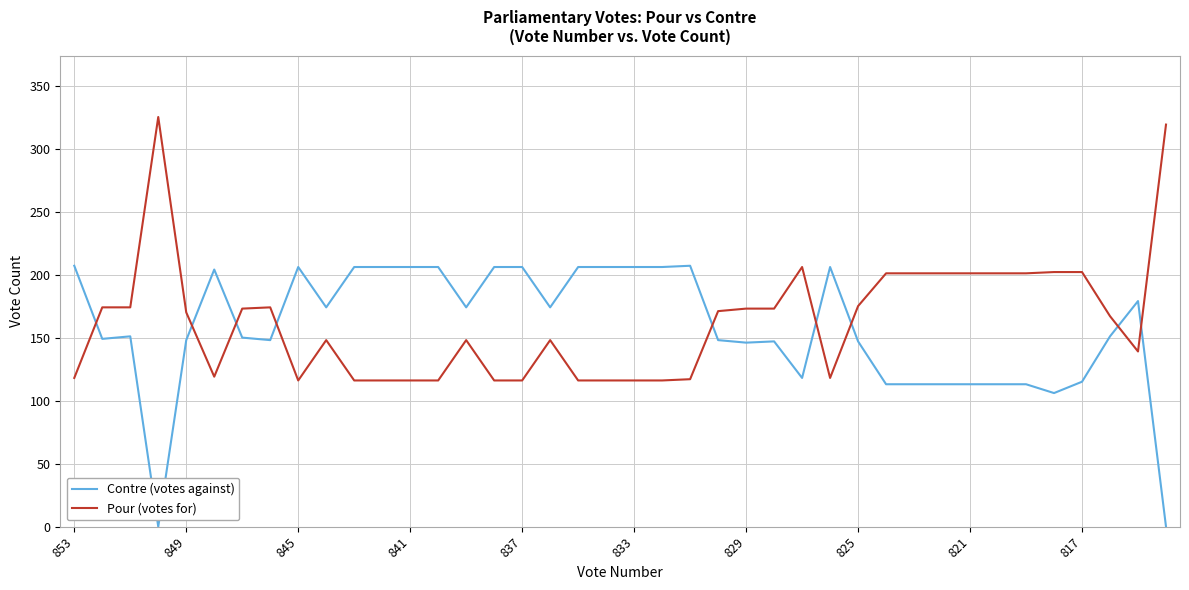

What is the greatest value displayed?

325